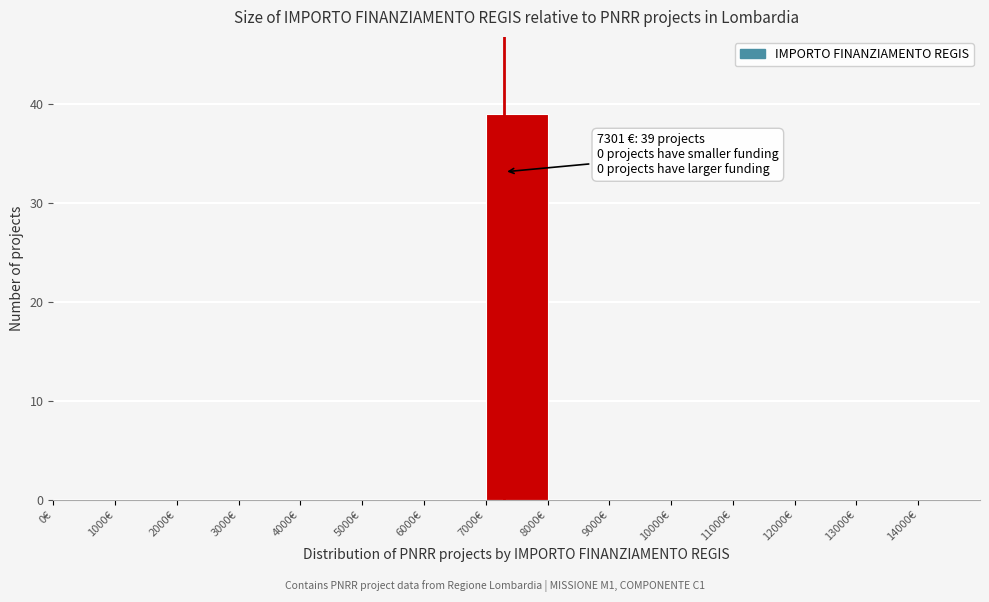

Over which range of the x-axis is the bar tallest?

7000 to 8000